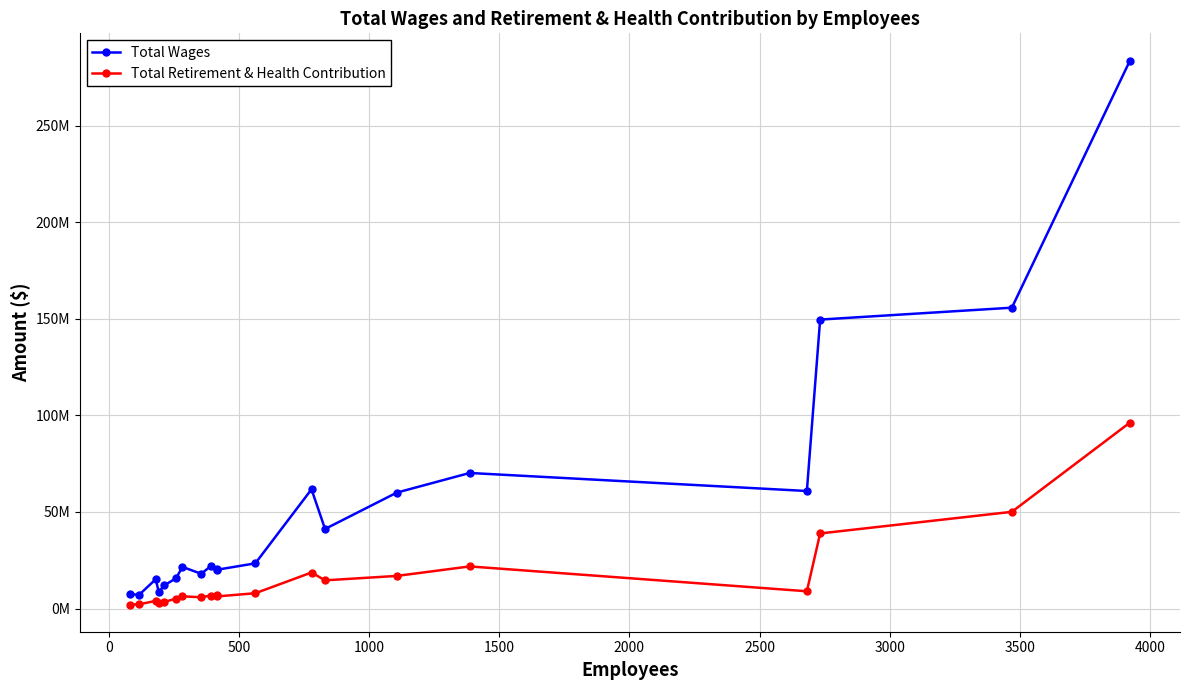

Does the chart have visible grid lines?

Yes